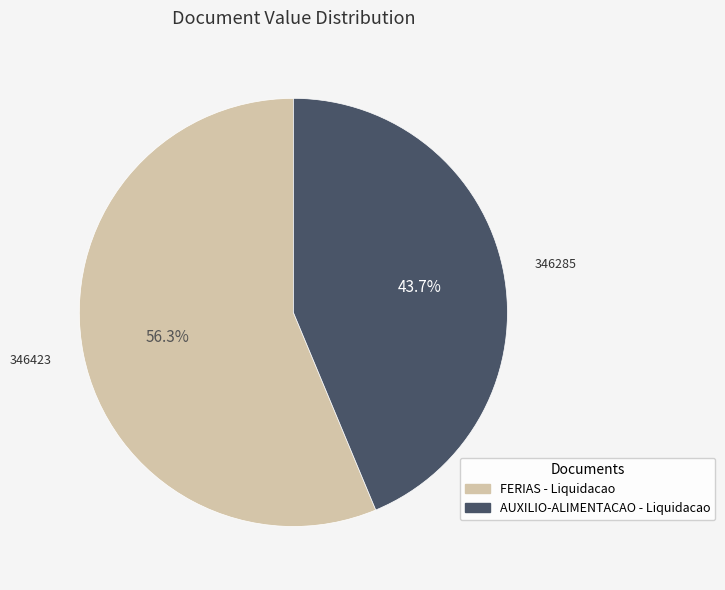

Is there any slice that represents more than half of the pie?

Yes